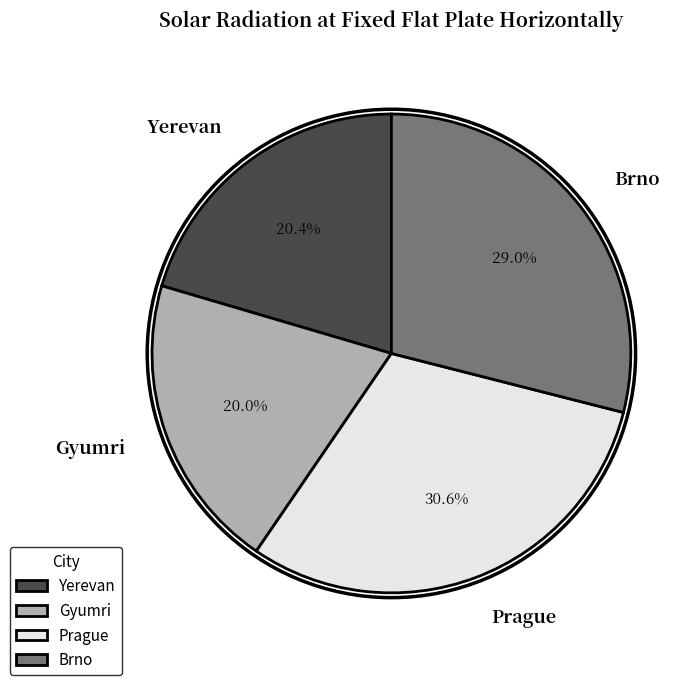

Is there any slice that represents more than half of the pie?

No